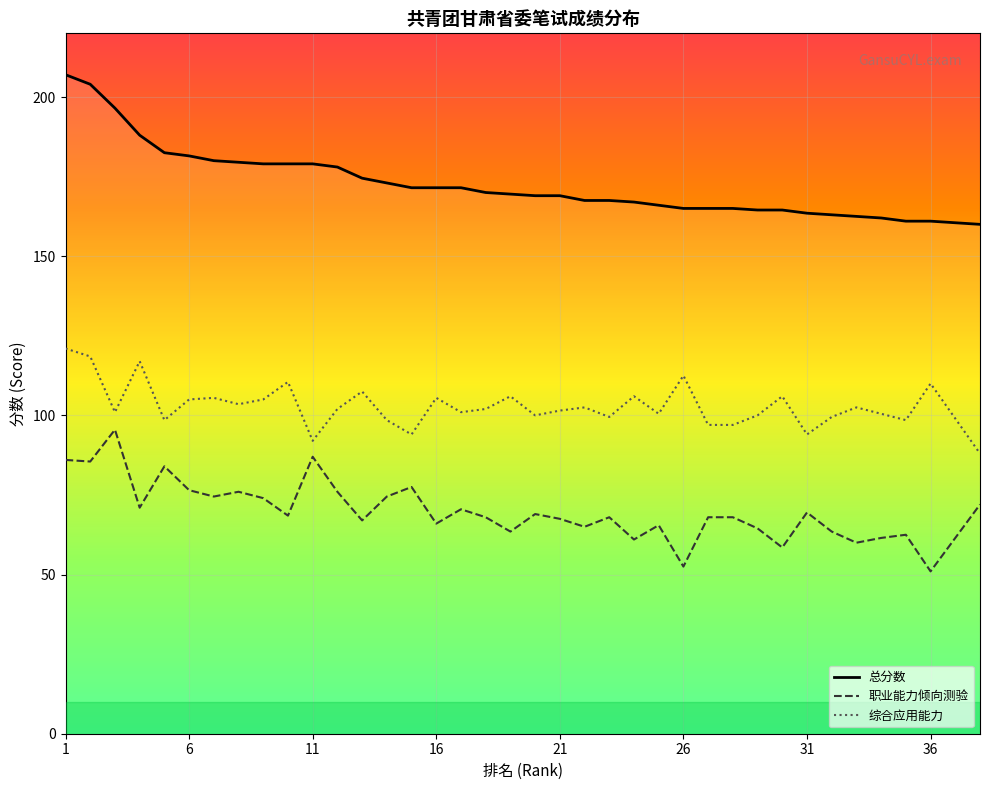

What is the value of the 综合应用能力 point at the 34th from the left?

100.5